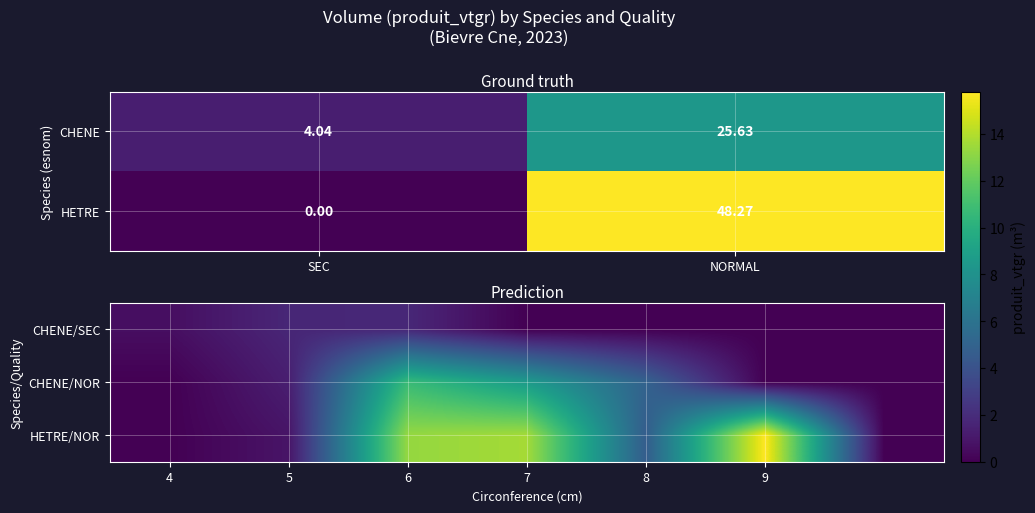

Which category has the lowest value in the CHENE series?

SEC